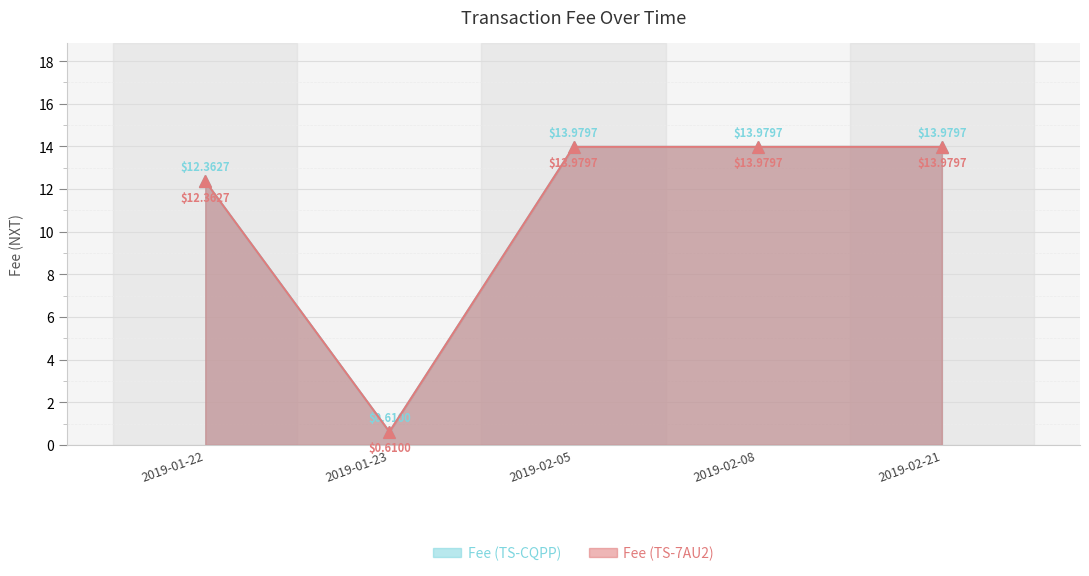

The Fee (TS-CQPP) series shows 1.1 at 2019-01-23. True or false?

False